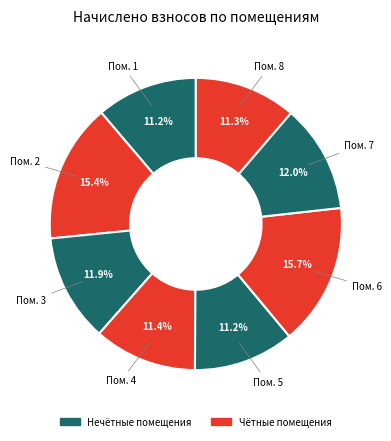

What is the smallest slice in the pie chart?

5